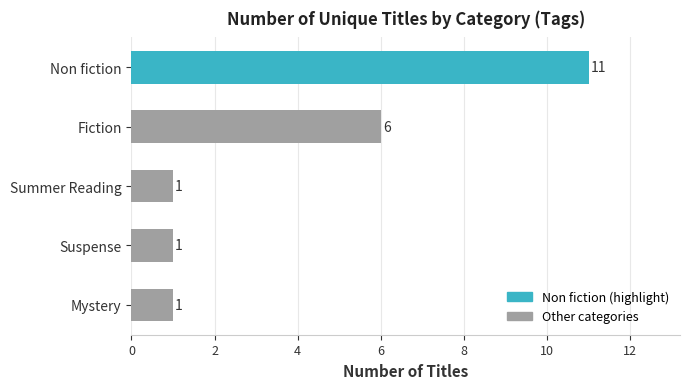

What is the average value?

4